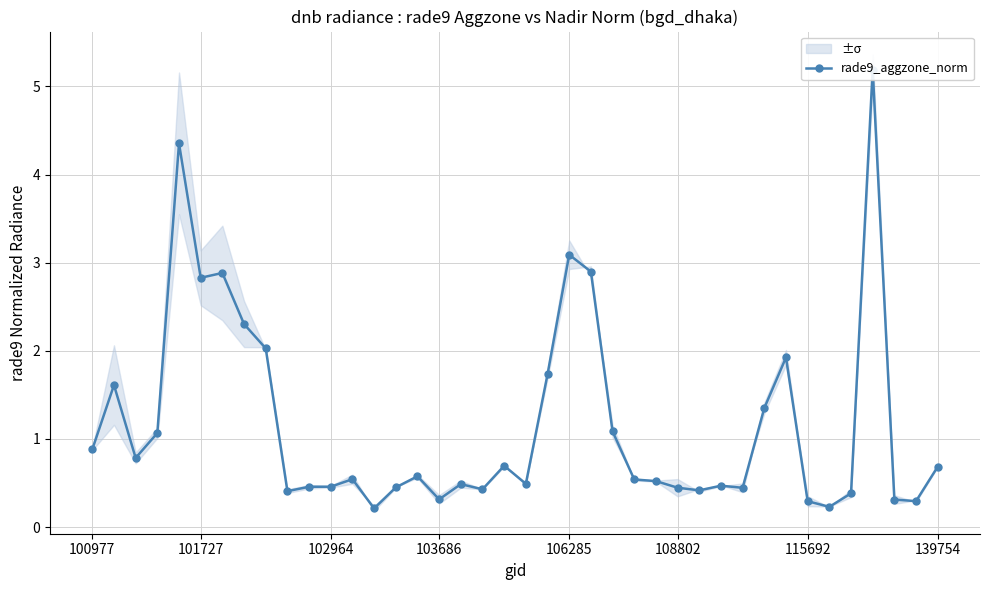

The value at 24 is 0.5. True or false?

False